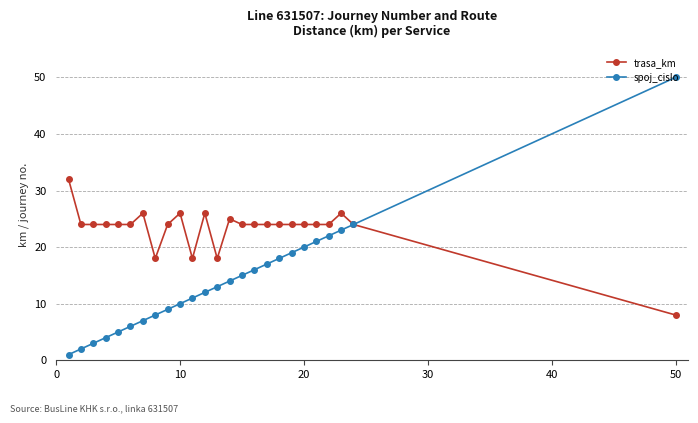

True or false: trasa_km has more than 2 points higher than both neighbors.

True